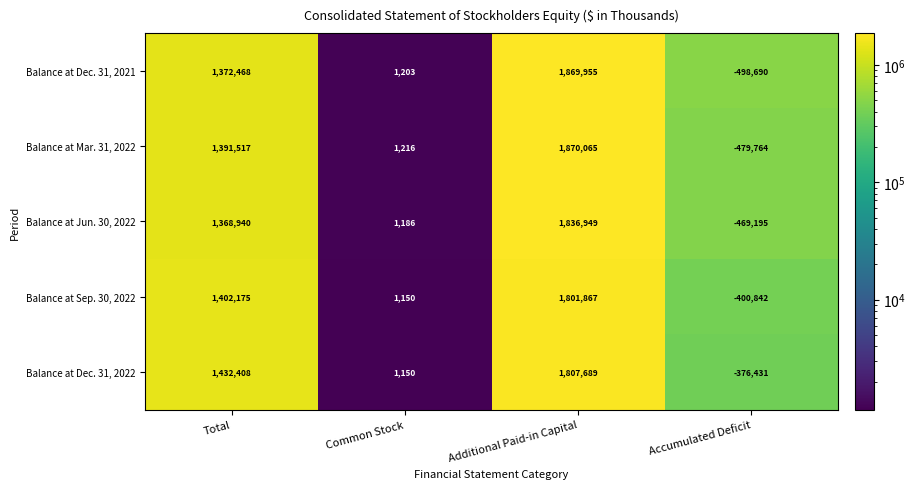

What is the sum of the Balance at Jun. 30, 2022 values at Common Stock and Accumulated Deficit?

-468009